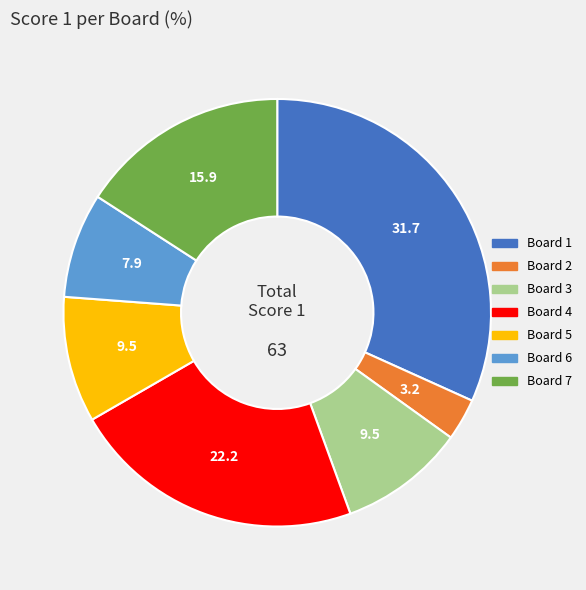

True or false: Board 7 accounts for 16% of the total.

True